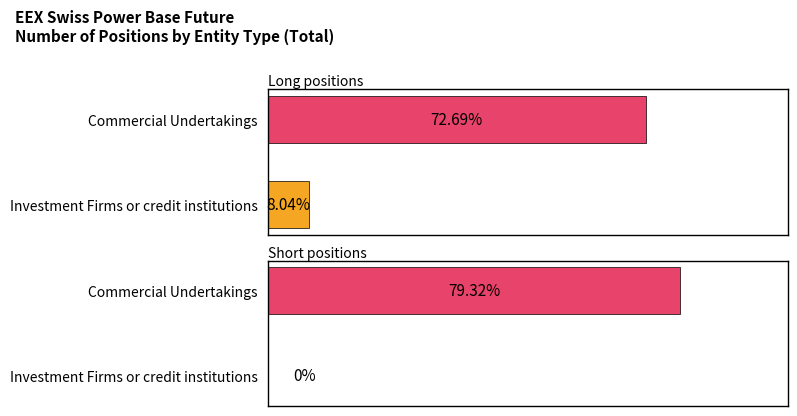

True or false: Short has a value of 6345790 at Commercial Undertakings.

True